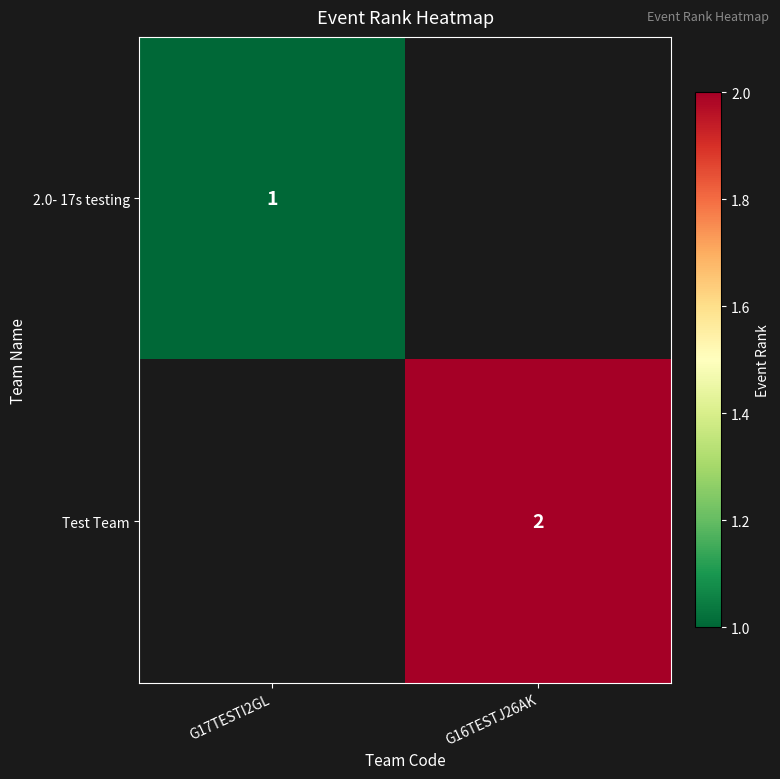

At how many categories does at least one series exceed 1?

1